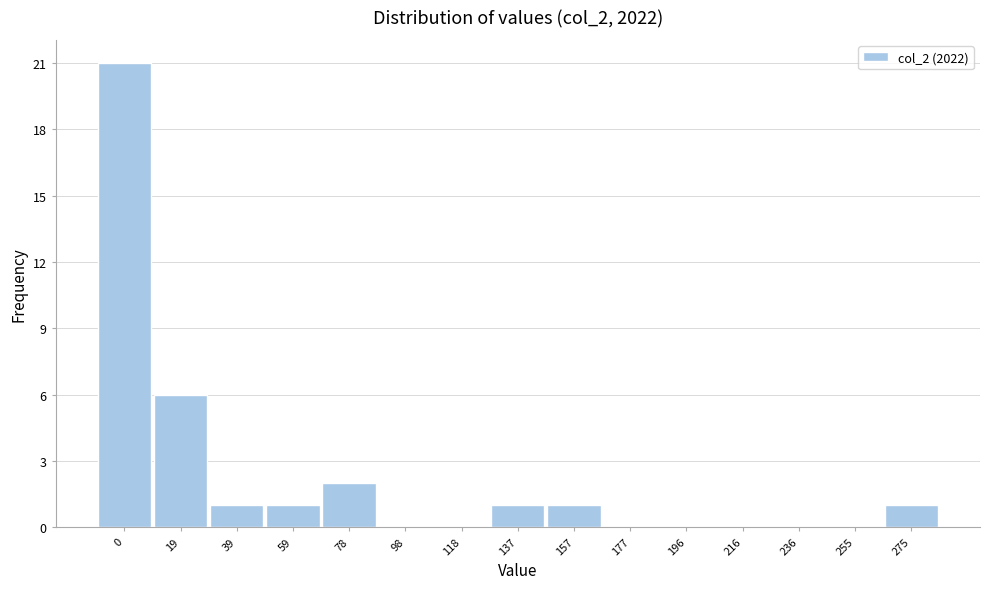

Reading right to left, transcribe all the data shown in this chart.

275=1	255=0	236=0	216=0	196=0	177=0	157=1	137=1	118=0	98=0	78=2	59=1	39=1	19=6	0=21